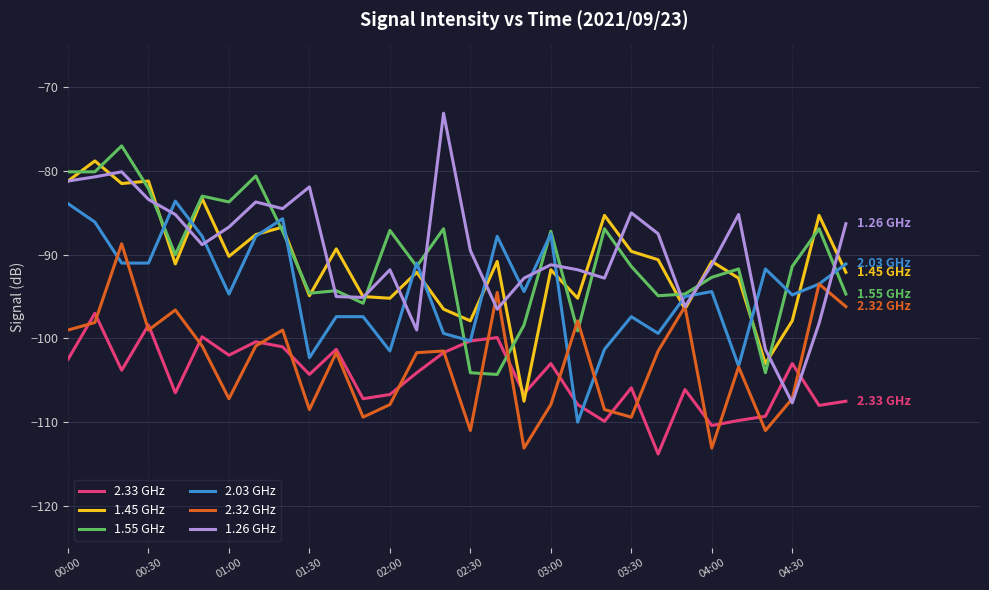

How many intersections are there between 2.03 GHz and 1.26 GHz?

12